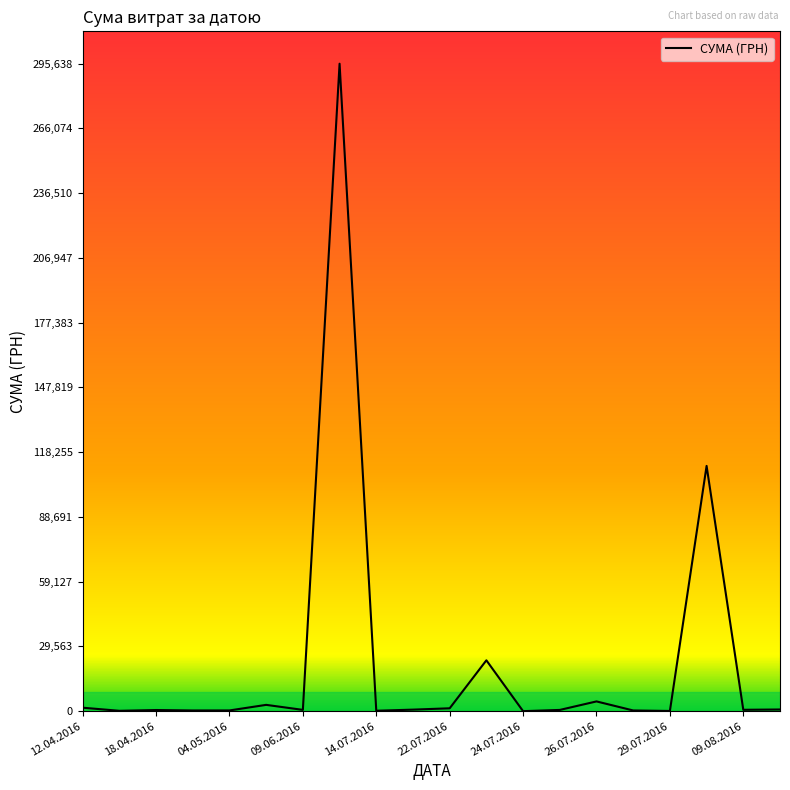

What is the greatest value displayed?

295638.6